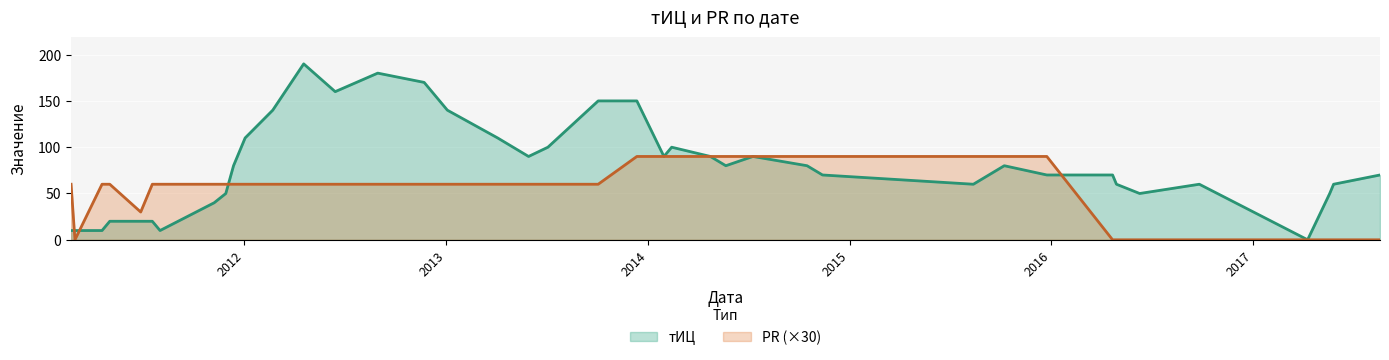

List the series in order of their peak value, highest first.

тИЦ, PR (×30)